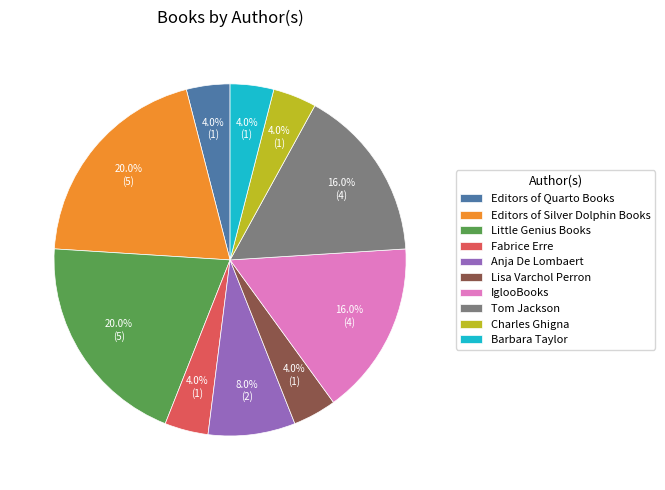

To the nearest percent, what percentage of the pie is Little Genius Books?

20%